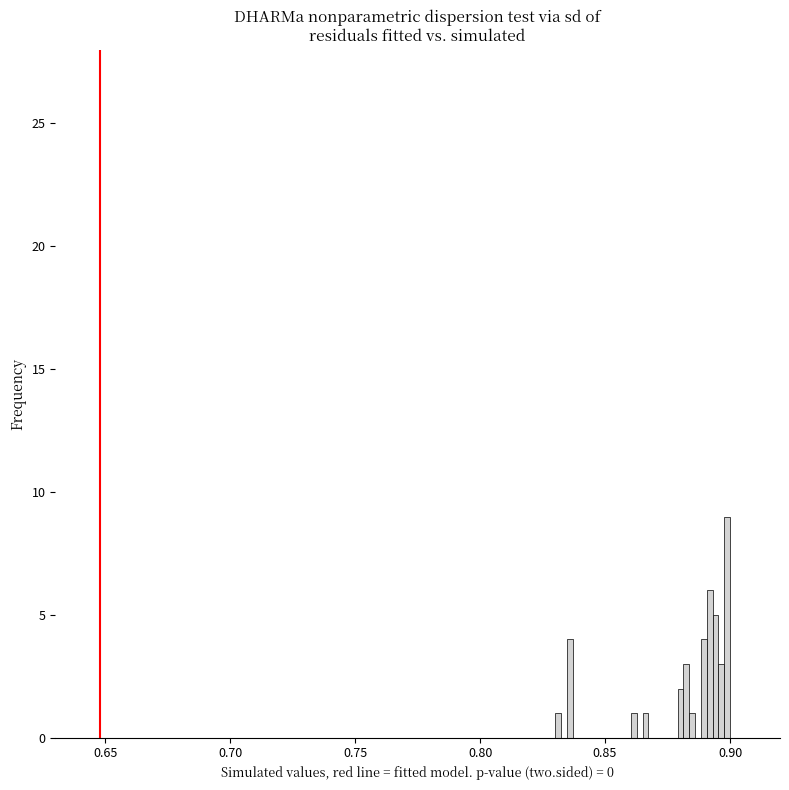

Around what value on the x-axis is the tallest bar? Give the approximate position of its centre, as read against the axis.

0.900